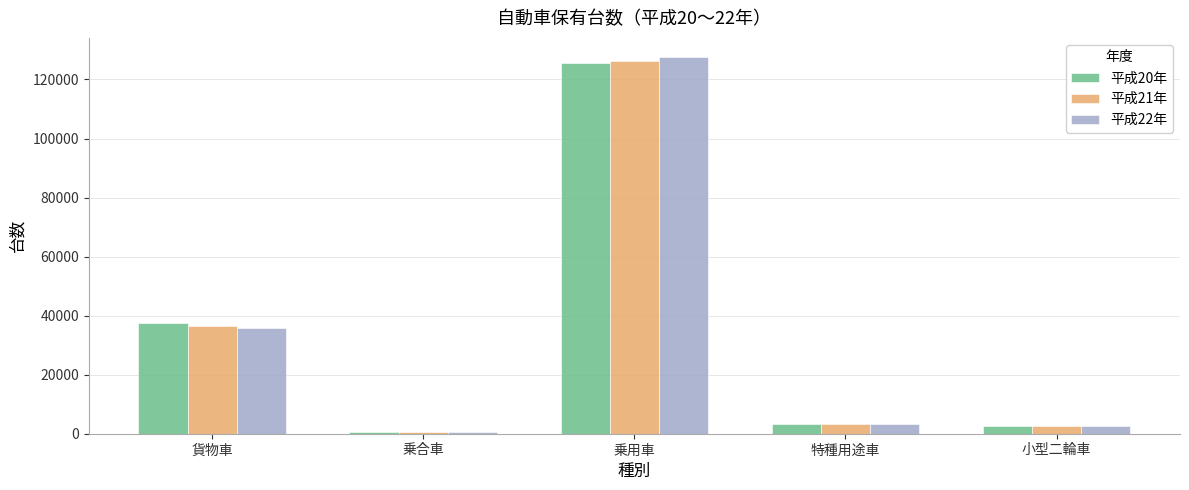

What is the total value across all series at 乗合車?

1921